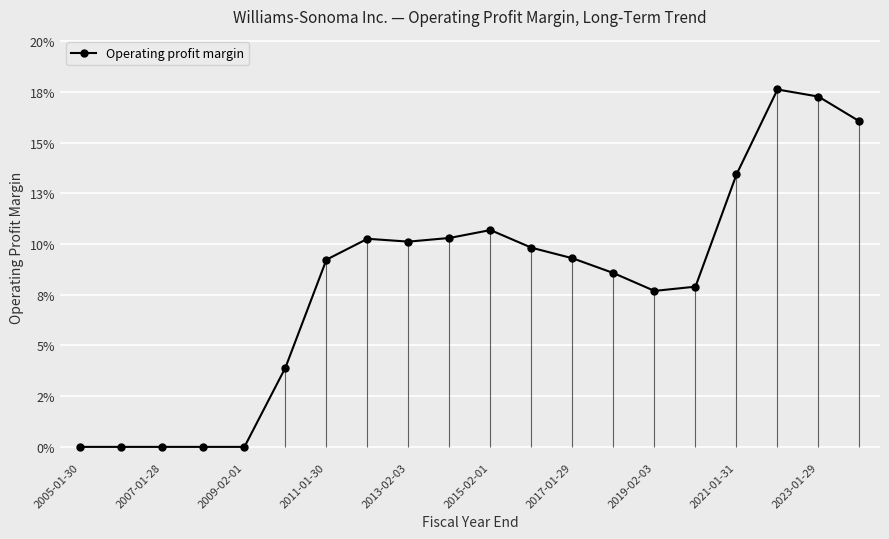

How many positive values are there?

15